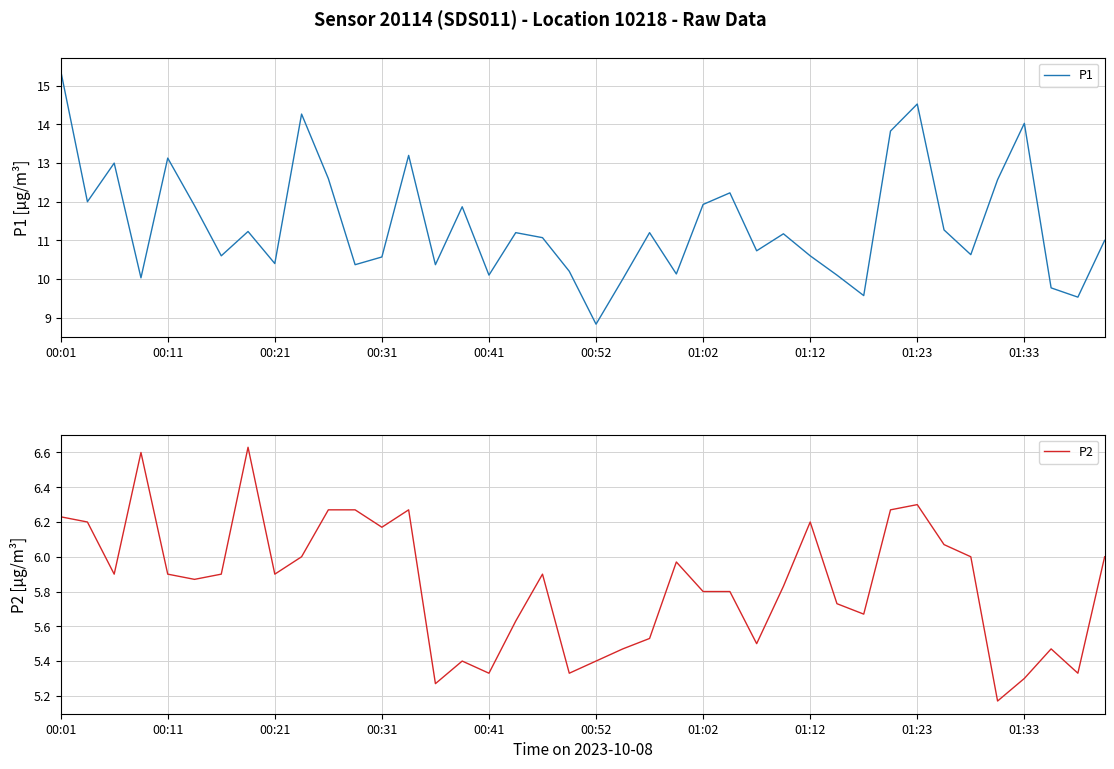

The value of P2 at 00:11 is 5.9. True or false?

True